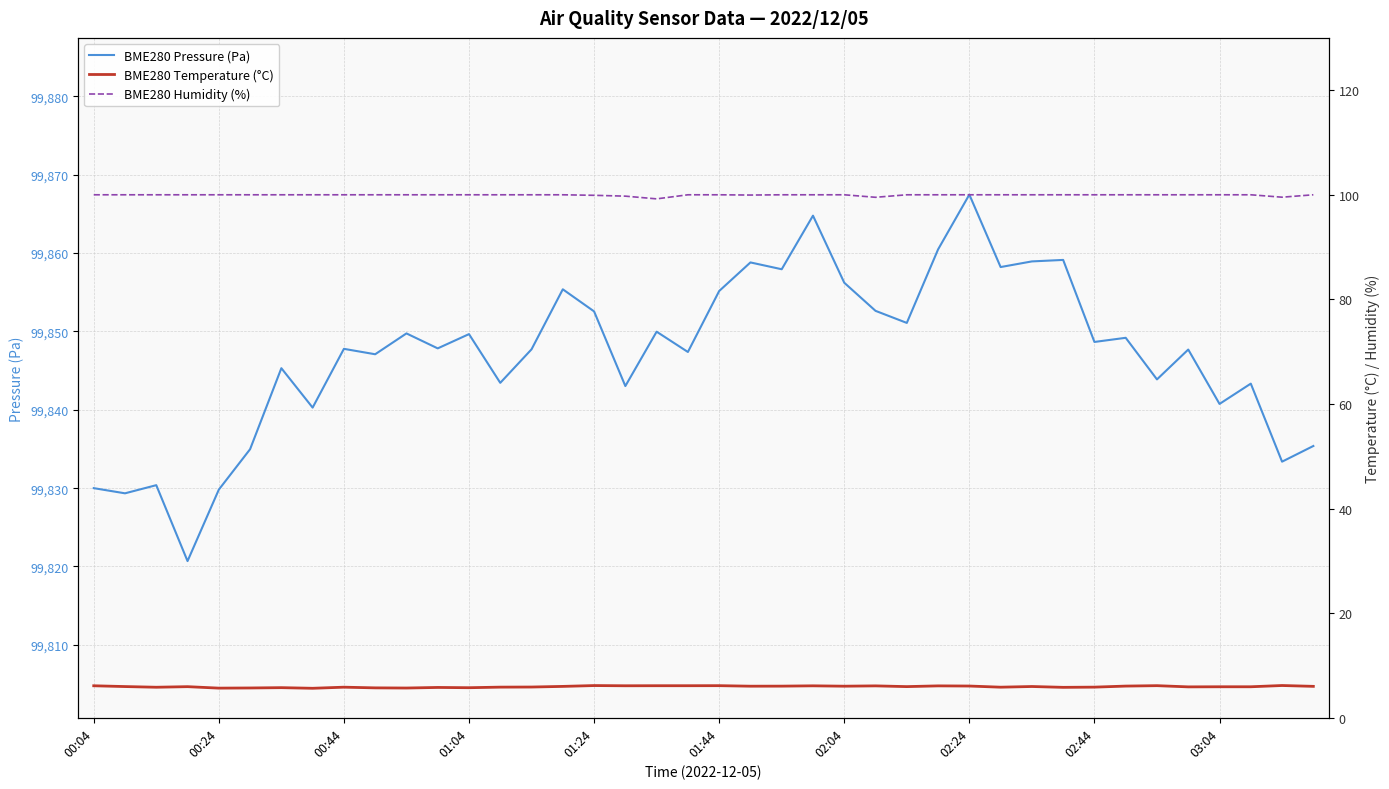

True or false: BME280 Pressure (Pa) and BME280 Humidity (%) cross at least once.

False